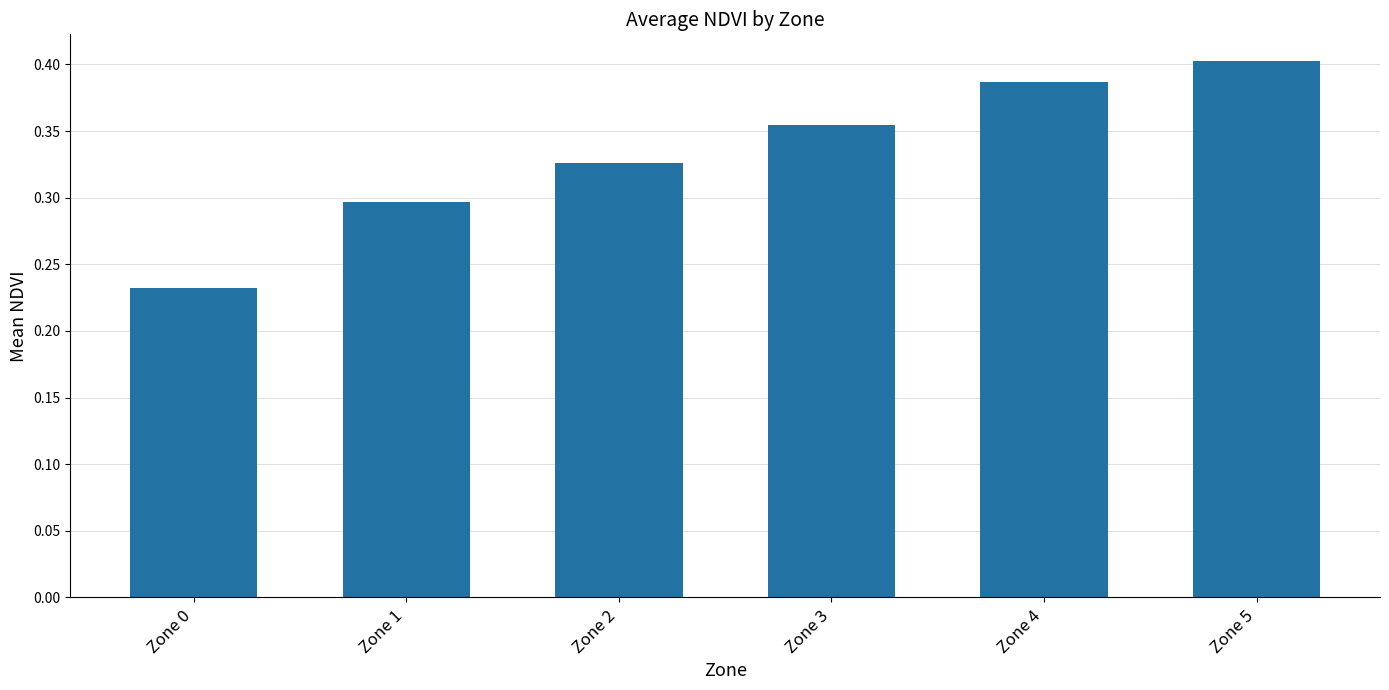

At which category does the chart reach its peak across all series?

Zone 5